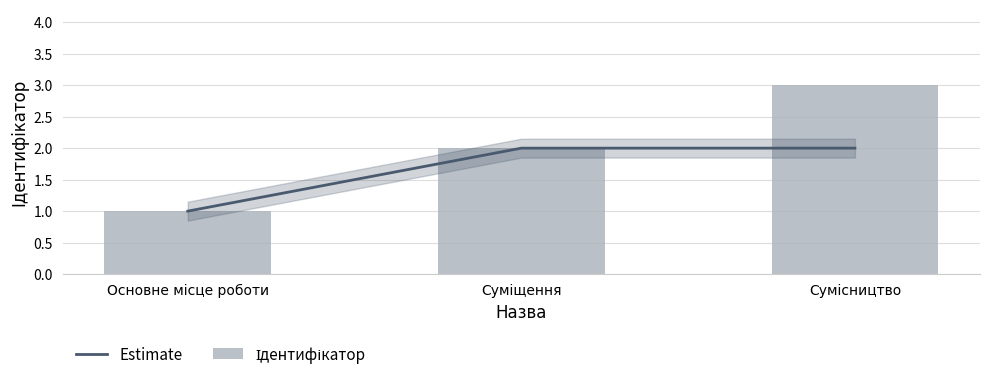

What is the sum of the Ідентифікатор values at Суміщення and Основне місце роботи?

3